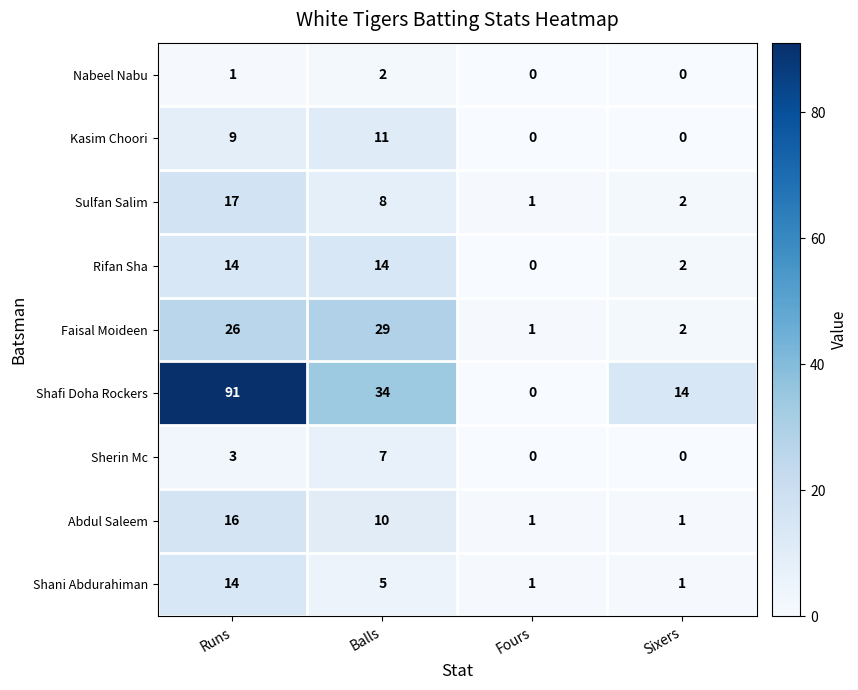

How many values in the Sulfan Salim series are below 8?

2